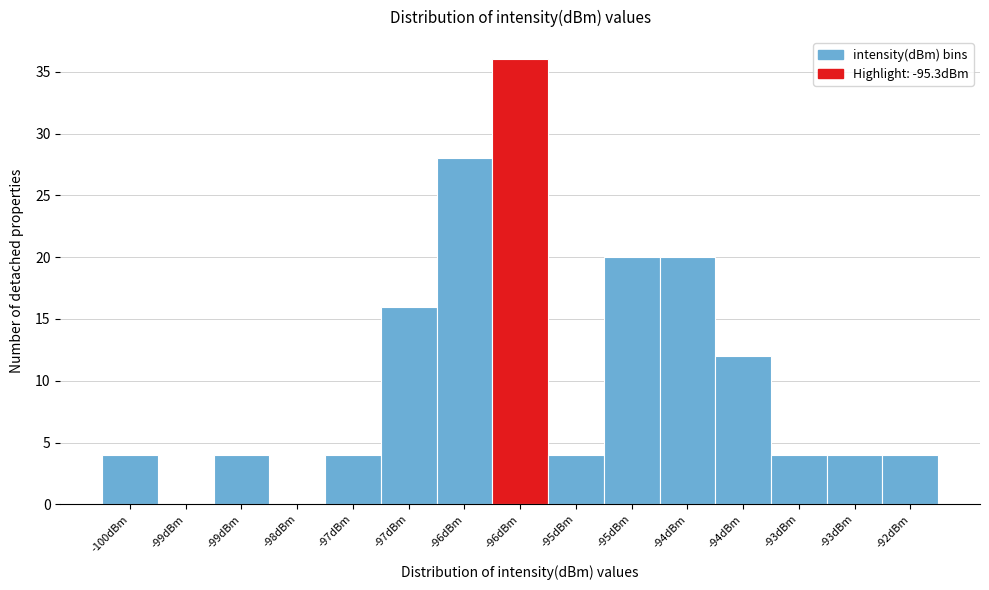

How many data points does each series have?

15